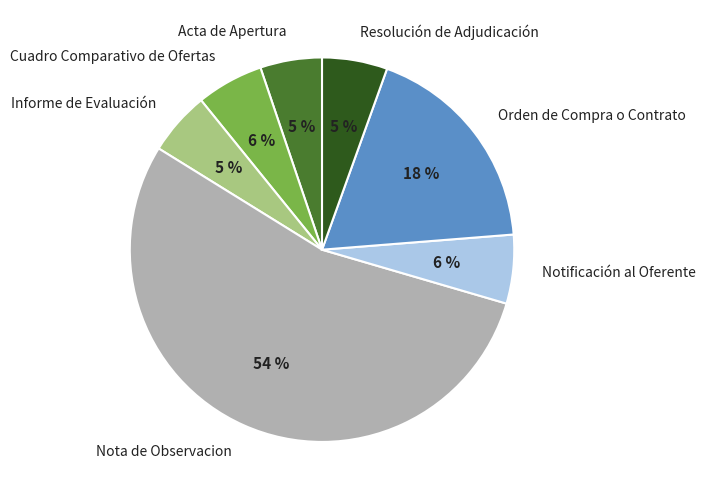

What is the largest slice in the pie chart?

Nota de Observacion